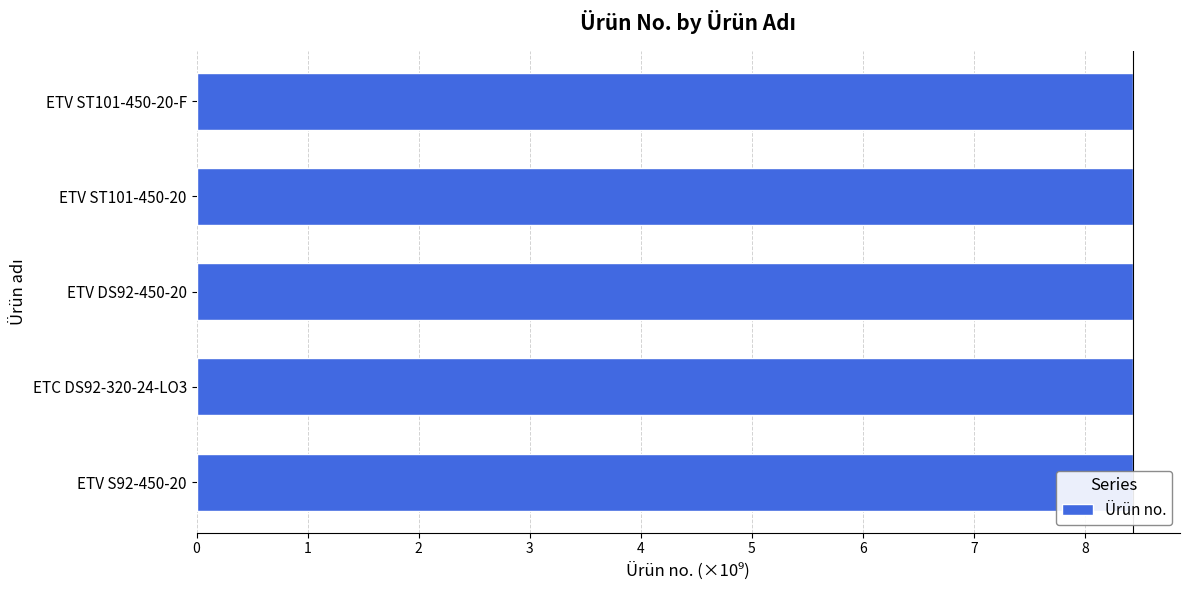

Reading right to left, extract all data points from this chart.

8.4	8.4	8.4	8.4	8.4